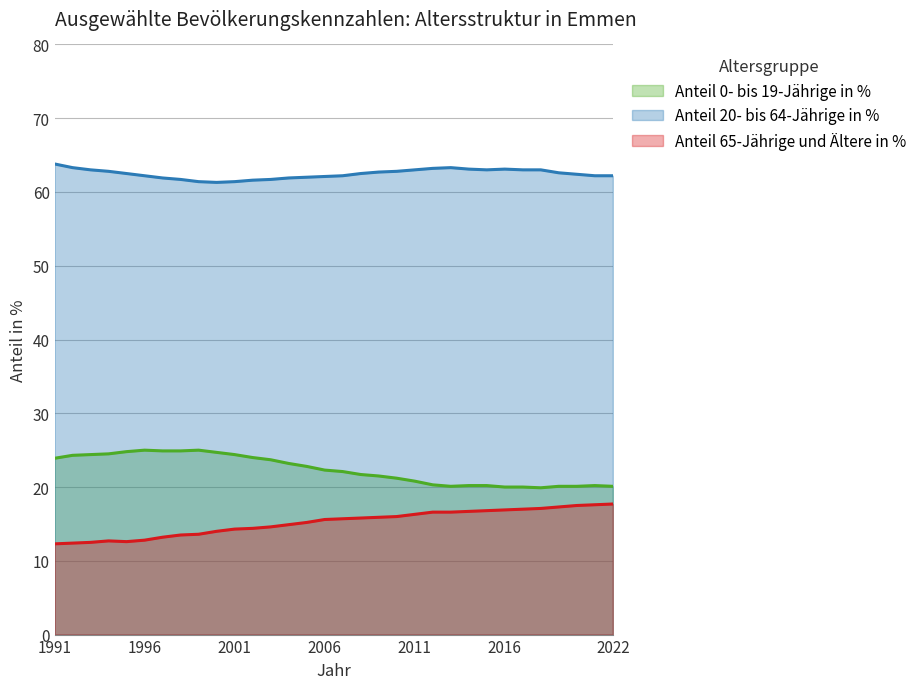

List the series in order of their peak value, lowest first.

Anteil 65-Jährige und Ältere in %, Anteil 0- bis 19-Jährige in %, Anteil 20- bis 64-Jährige in %